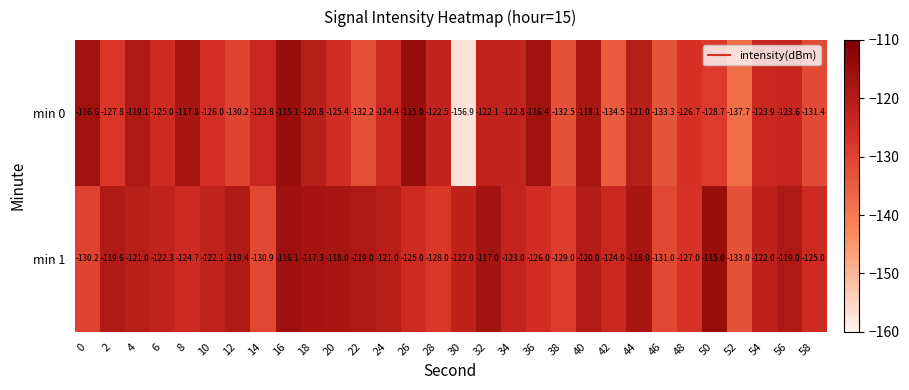

Which series has the widest spread of values?

min 0